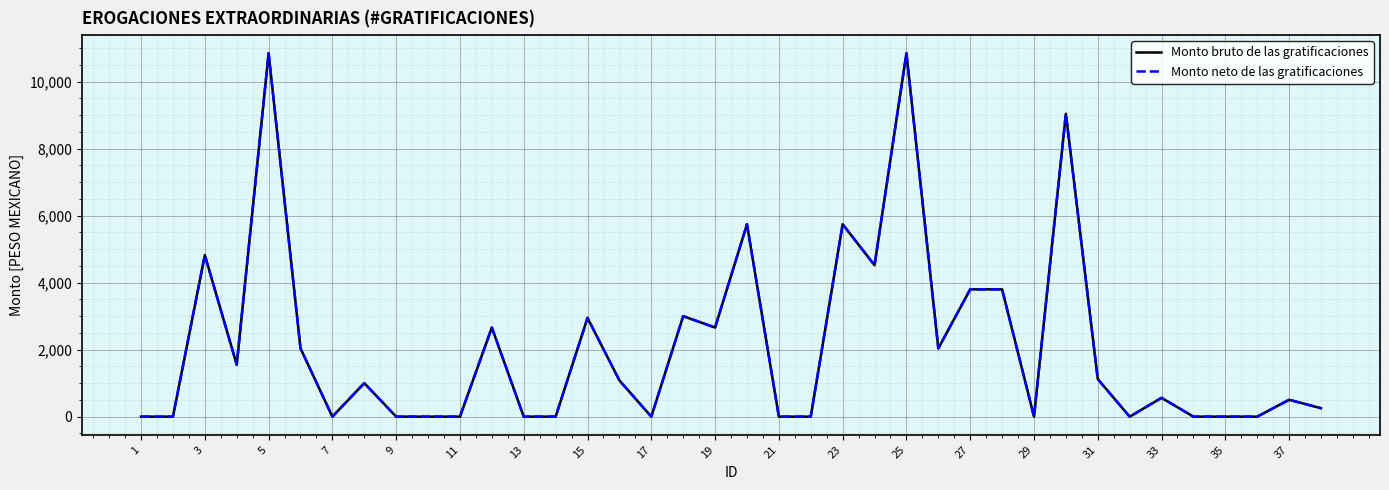

The Monto bruto de las gratificaciones series shows 1712.2 at 31. True or false?

False